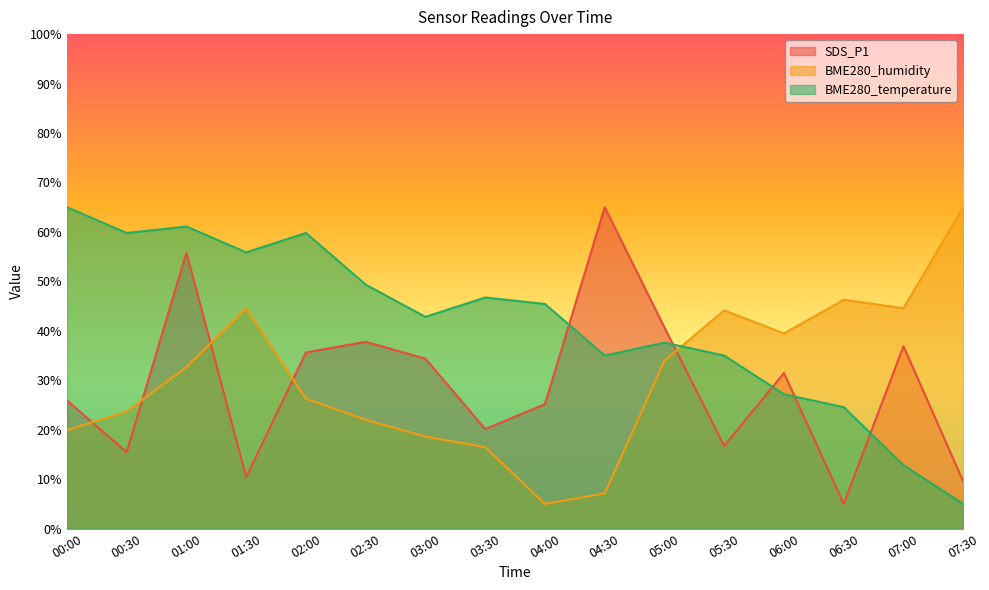

Does the chart display data point markers on the line(s)?

No